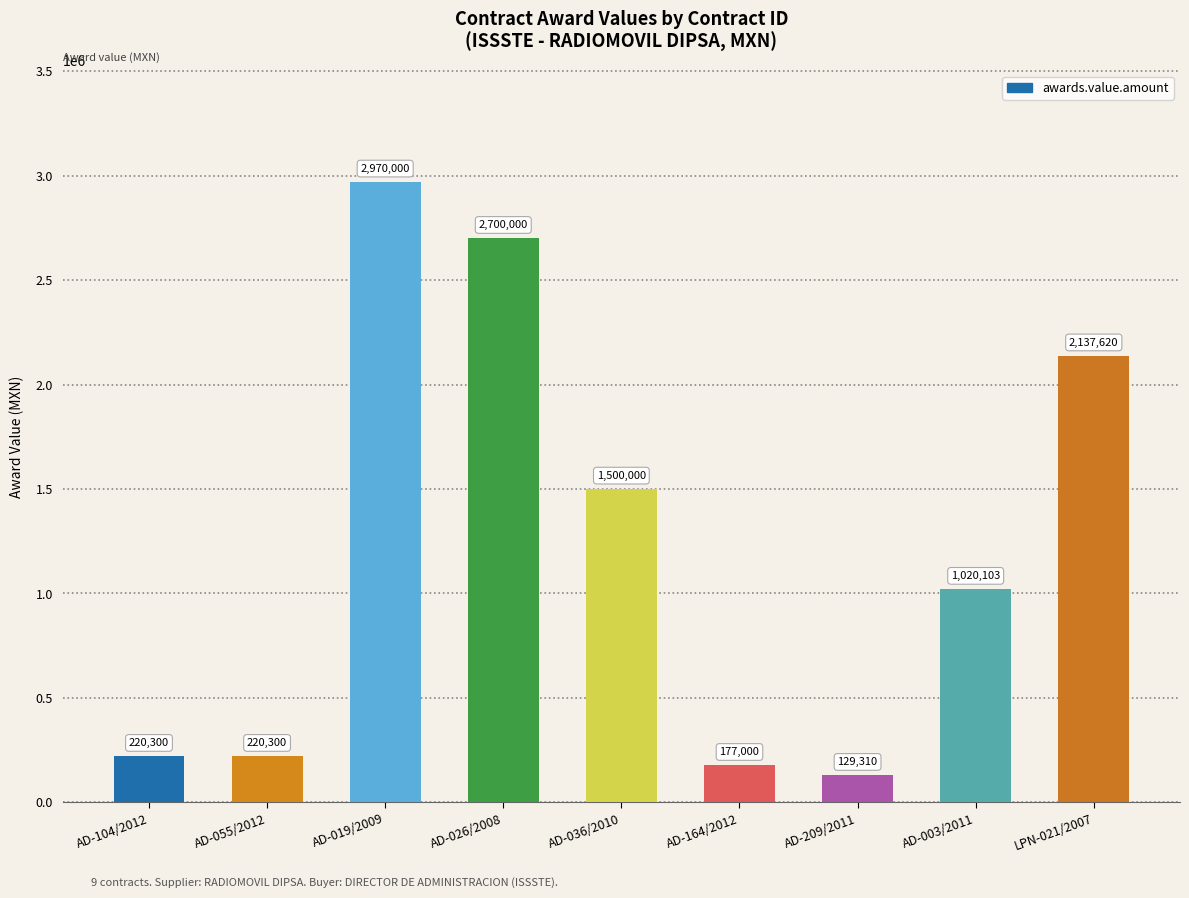

True or false: the data shows 177000.0 at AD-164/2012.

True